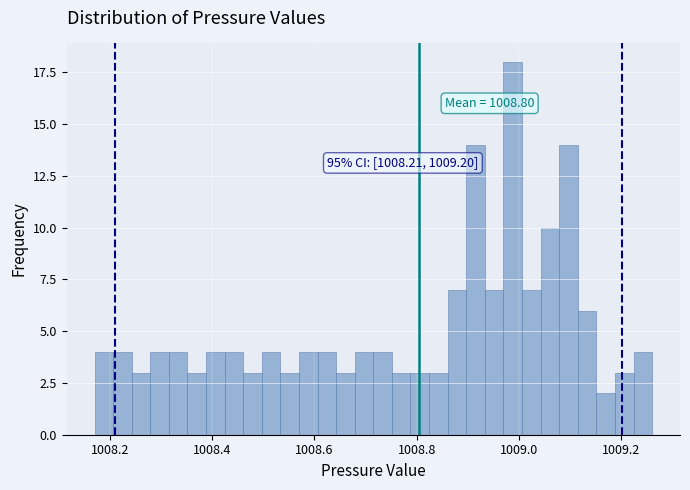

Read against the x-axis, roughly where is the centre of the tallest bar?

1008.98